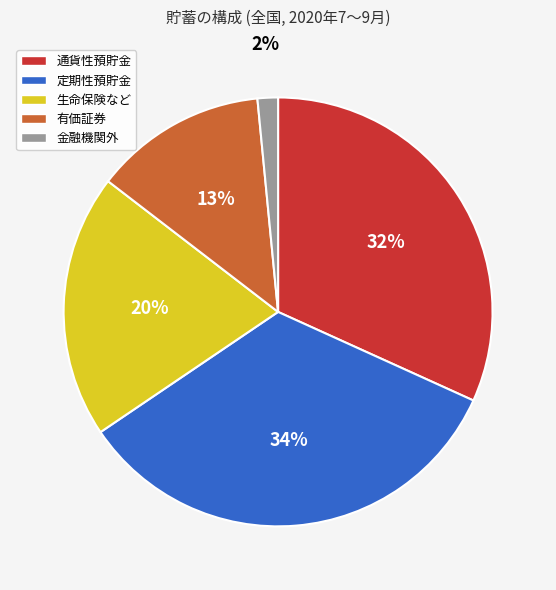

Which has a higher value, 金融機関外 or 生命保険など?

生命保険など